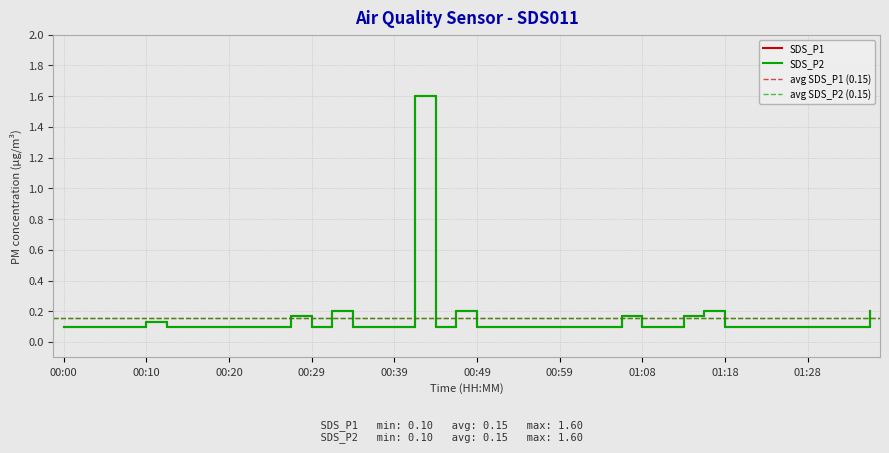

At how many categories does at least one series exceed 0?

40